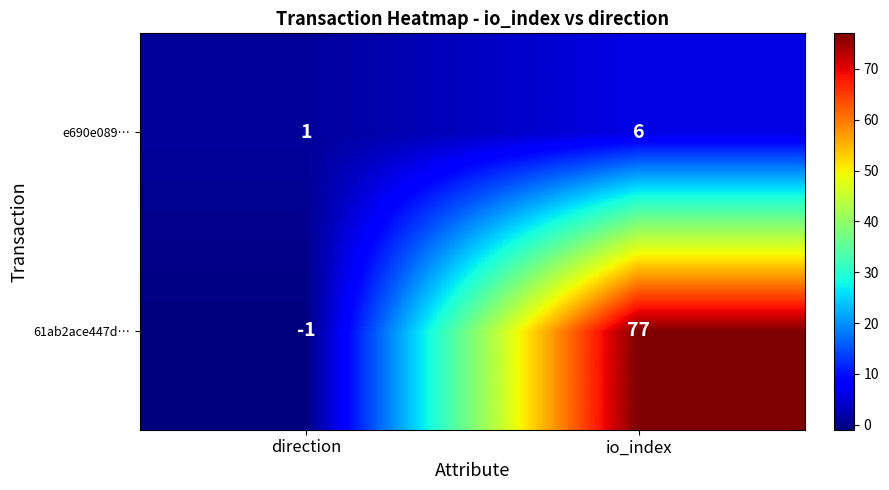

Reading left to right, what are all the values shown in this chart?

e690e089…: 1	6
61ab2ace447d…: -1	77